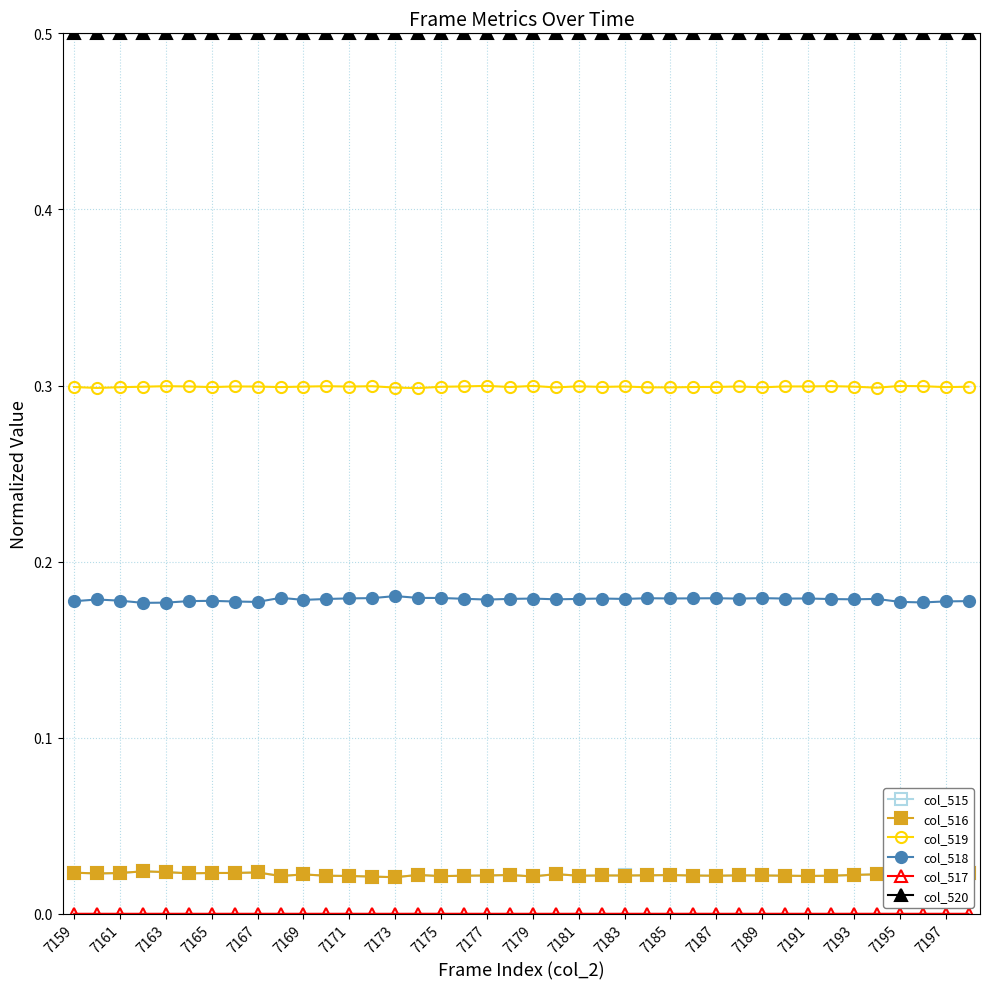

Which series has the largest total across all categories?

col_520